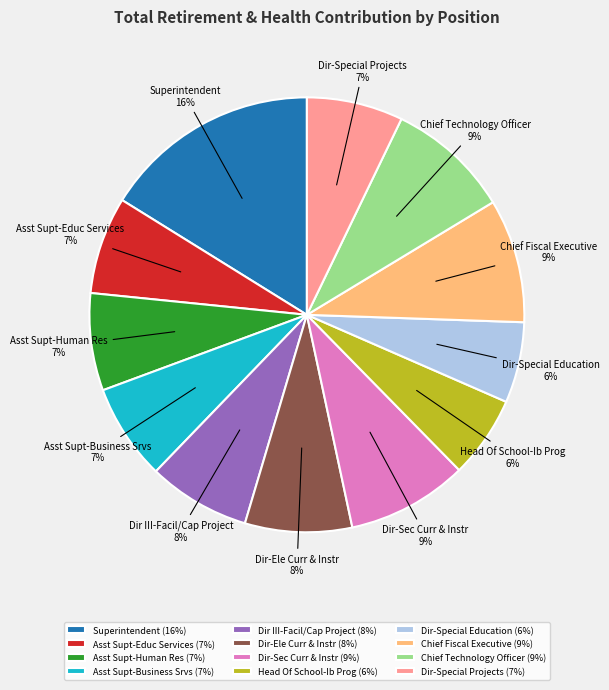

Is the sum of Superintendent (16%) and Head Of School-Ib Prog (6%) greater than half?

No